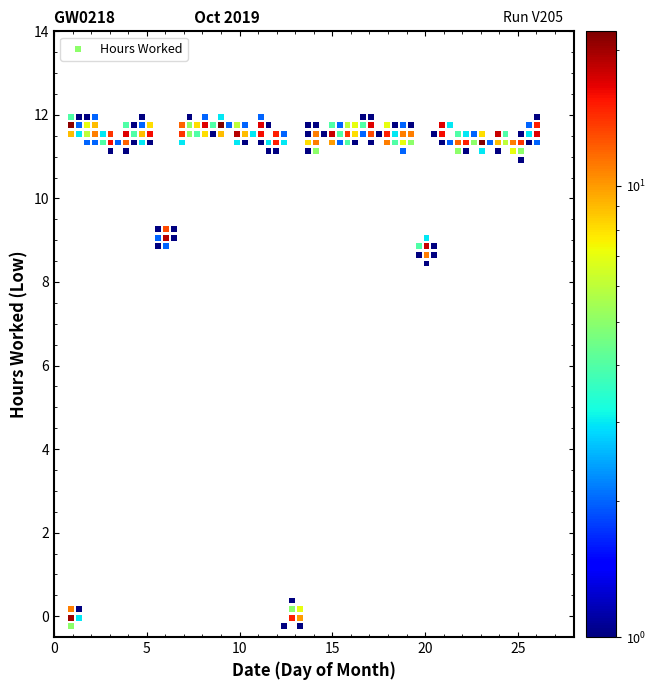

What Y value in the scatter plot is closest to 5?

8.4